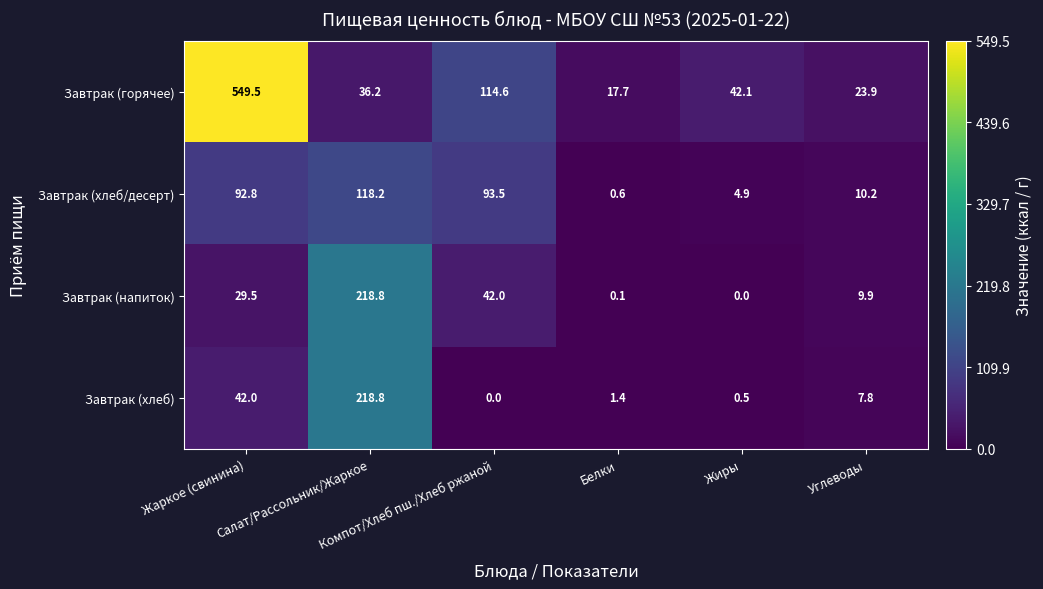

What is the maximum value shown in the chart?

549.5